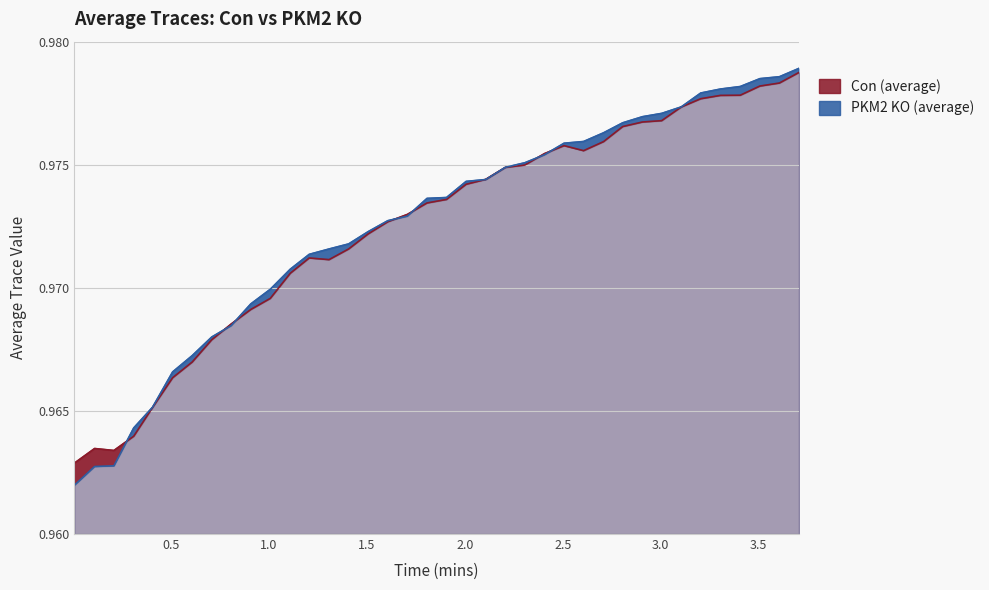

Rank the series at 0.004933 from highest to lowest value.

Con (average), PKM2 KO (average)